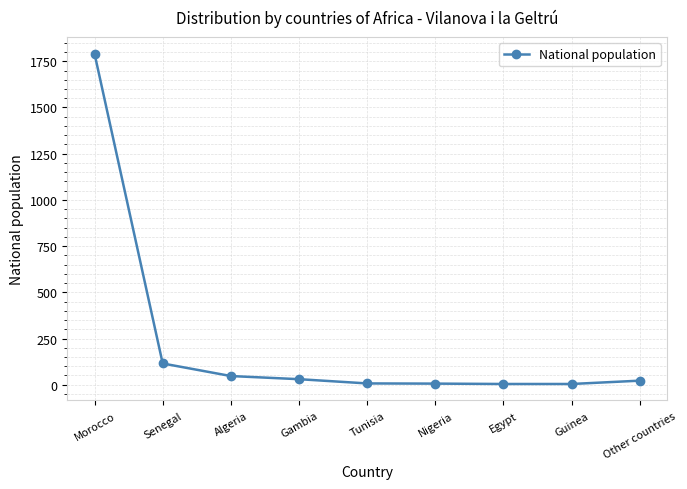

What is the approximate value at Senegal?

115